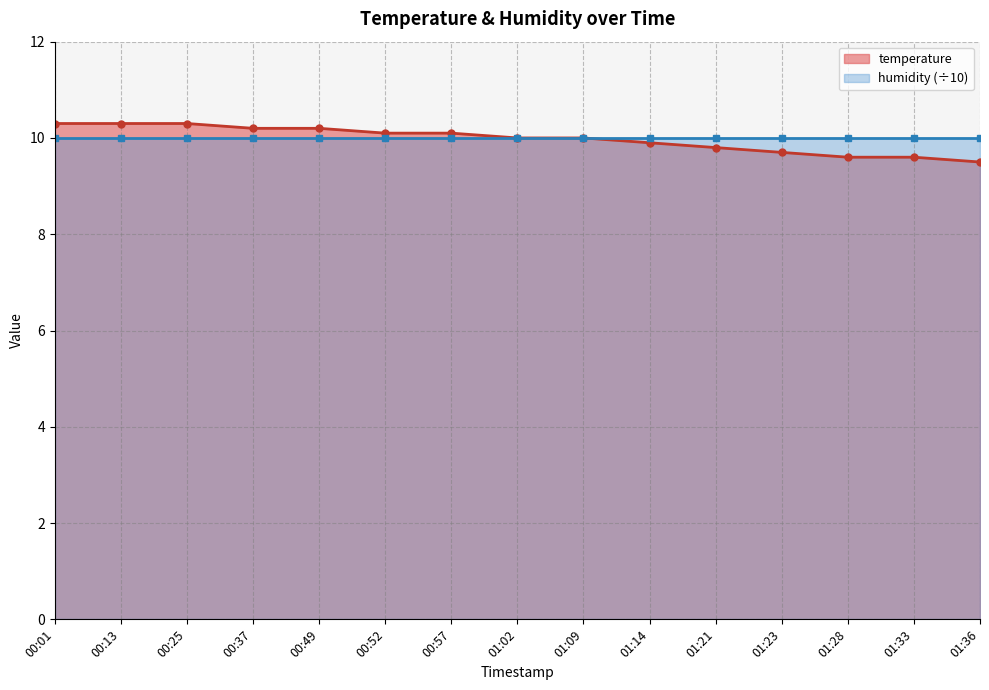

Where is the data nearest to the value 9?

01:36